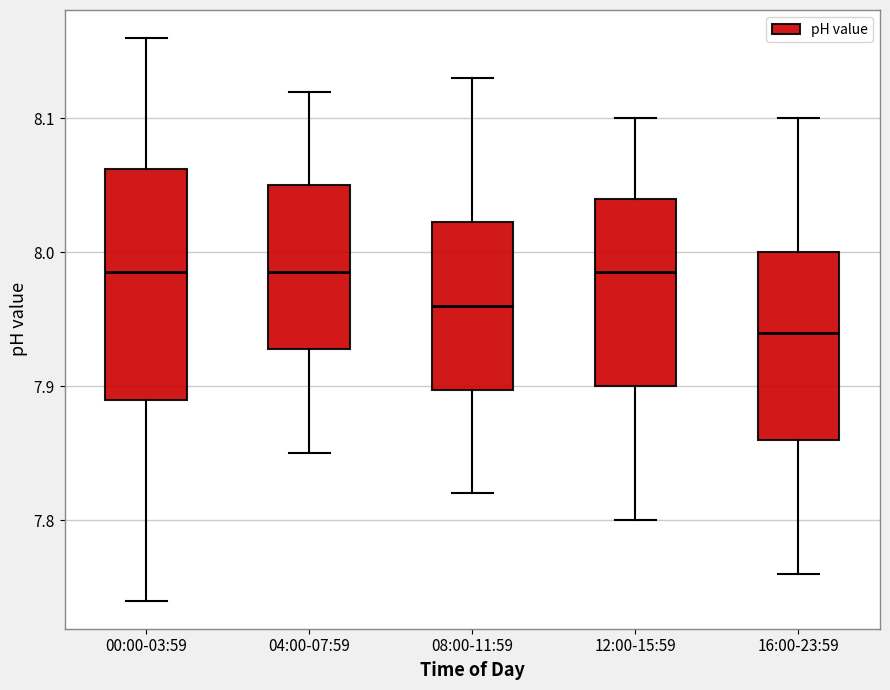

Comparing the boxes themselves (not the whiskers), which one is the tallest?

00:00-03:59